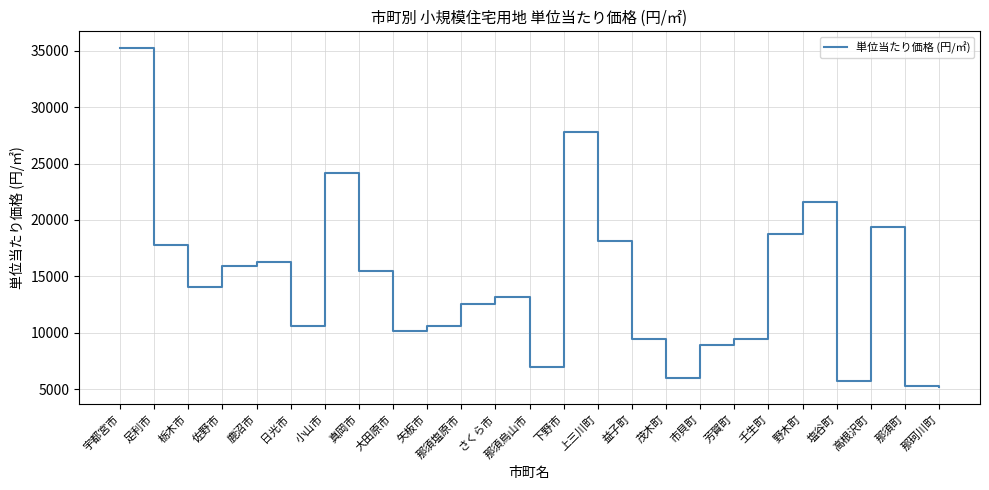

How many distinct data groups are displayed?

1